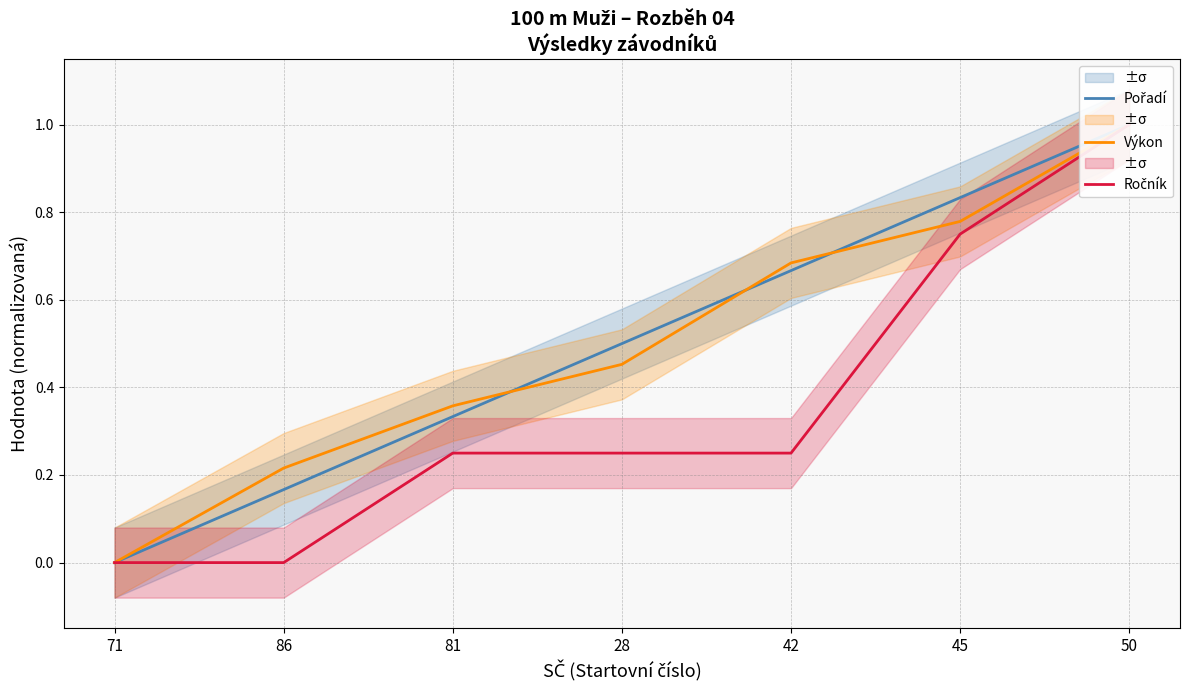

What are all the series names shown in the legend?

Pořadí, Výkon, Ročník